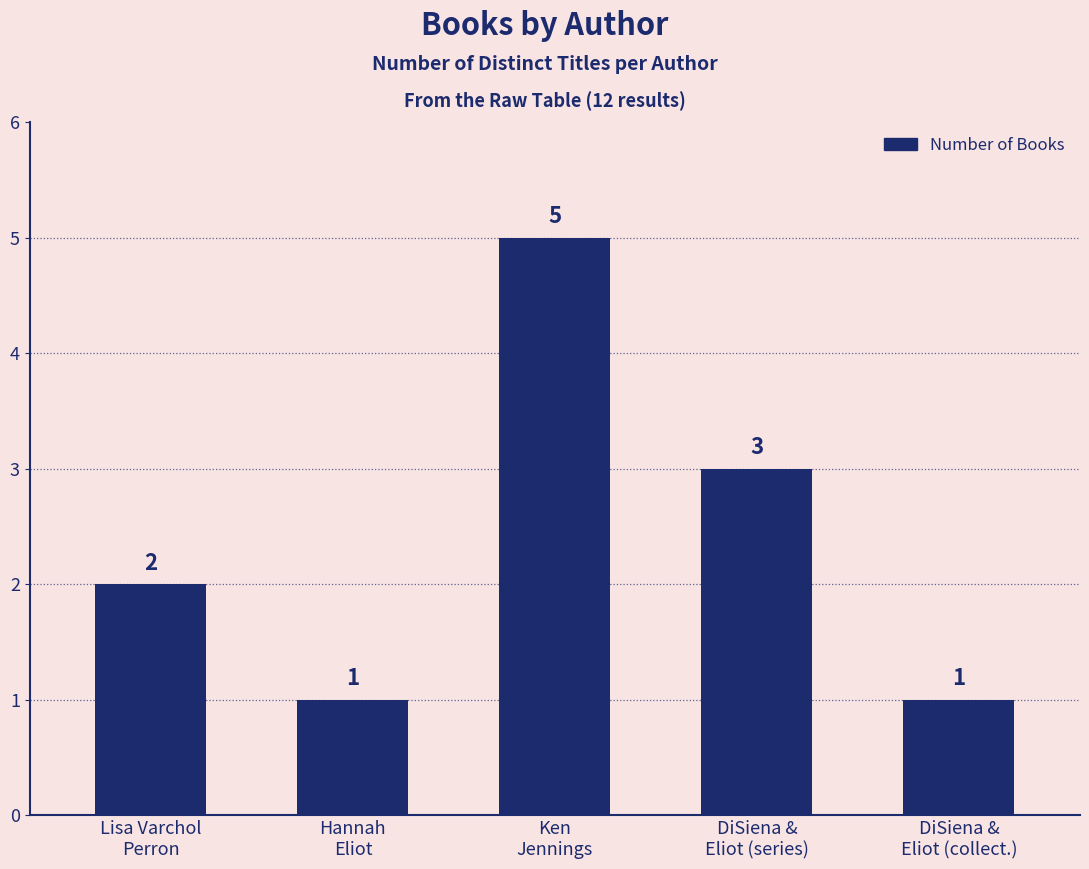

Are the bars horizontal?

No